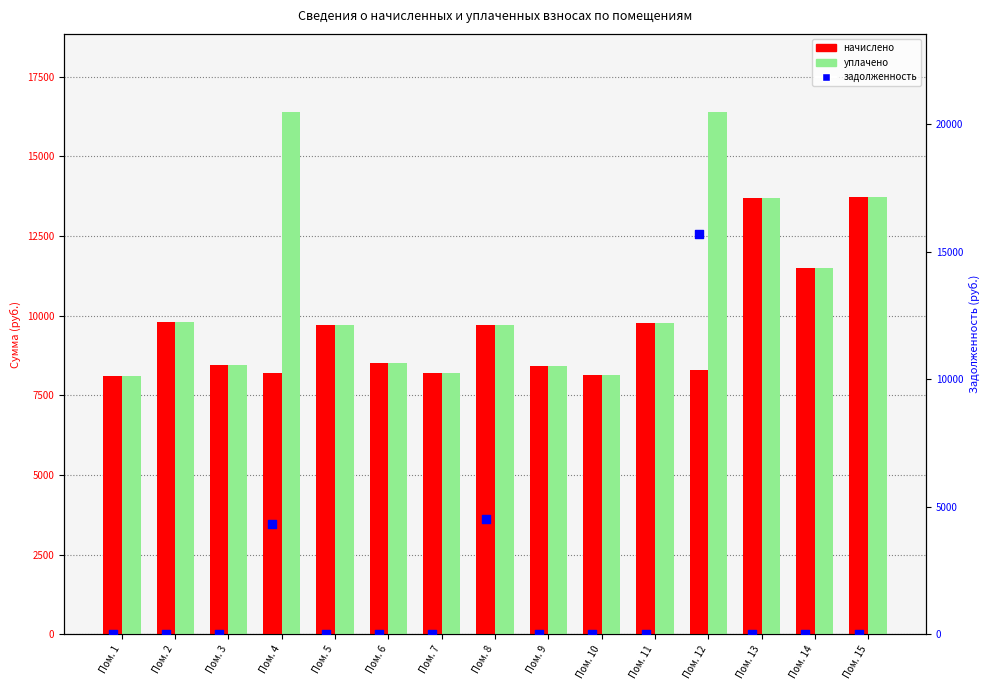

Which series contains the lowest Y value?

задолженность